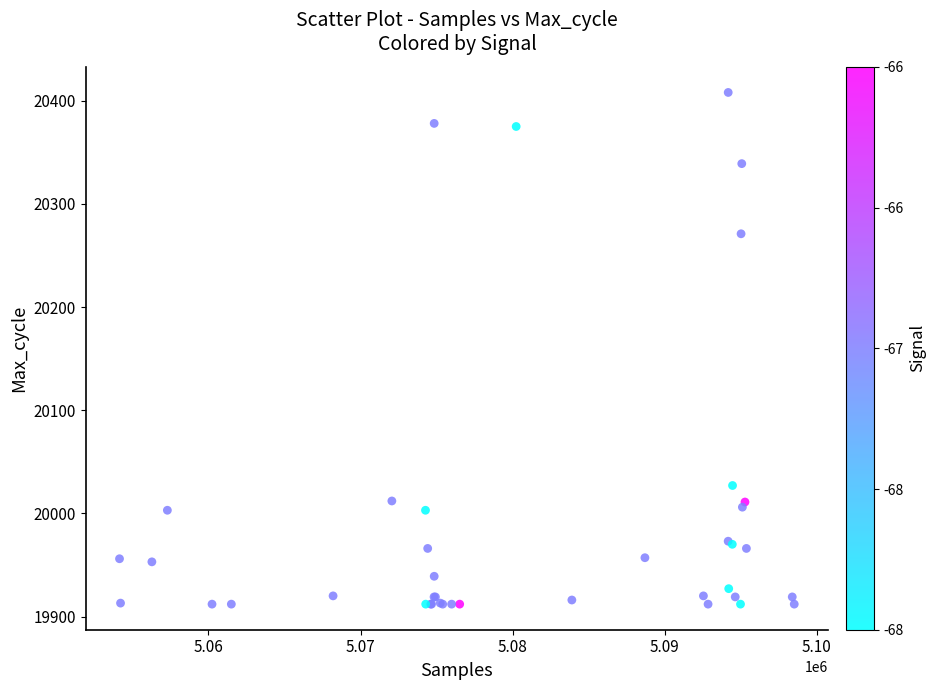

What Y value in the scatter plot is closest to 20160?

20271